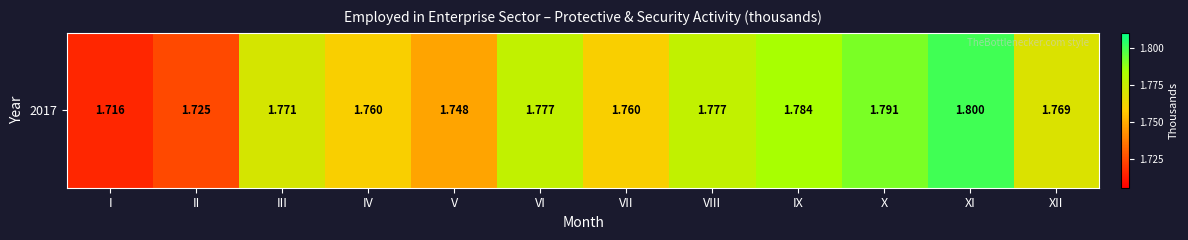

How many data points does each series have?

12